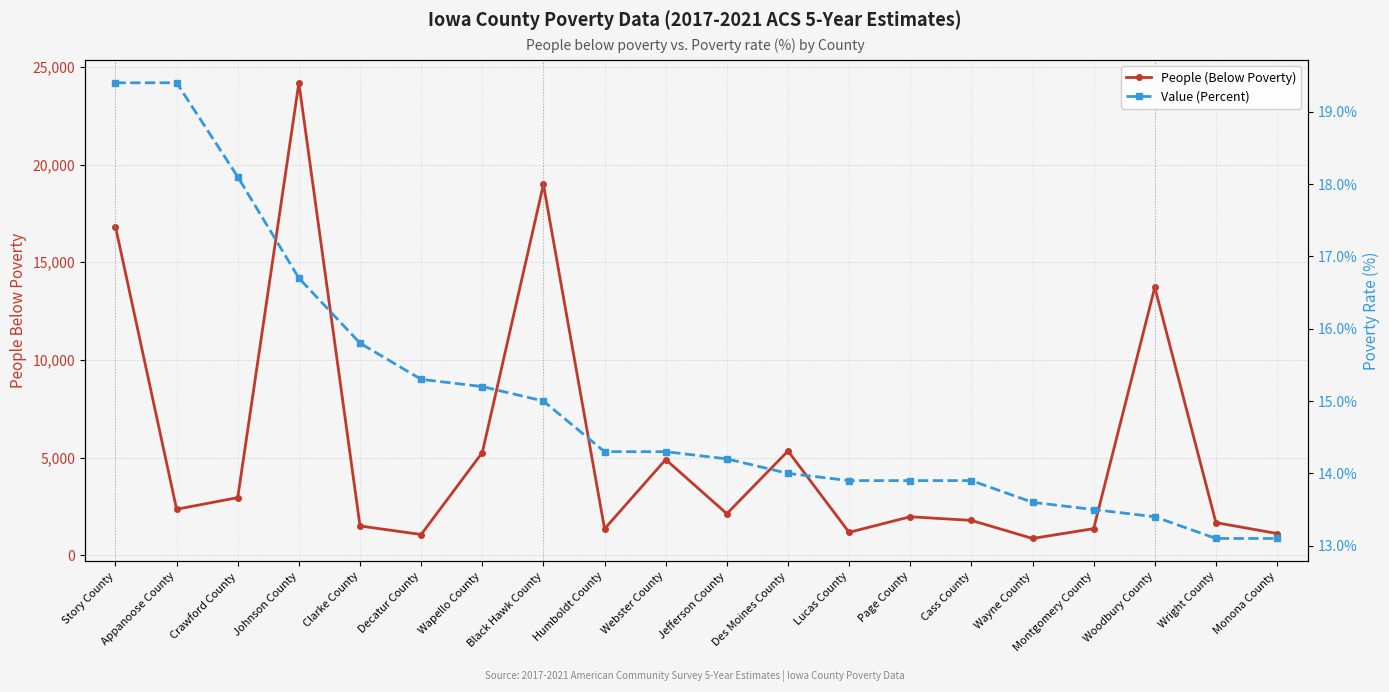

True or false: Value (Percent) has a value of 24.5 at Cass County.

False